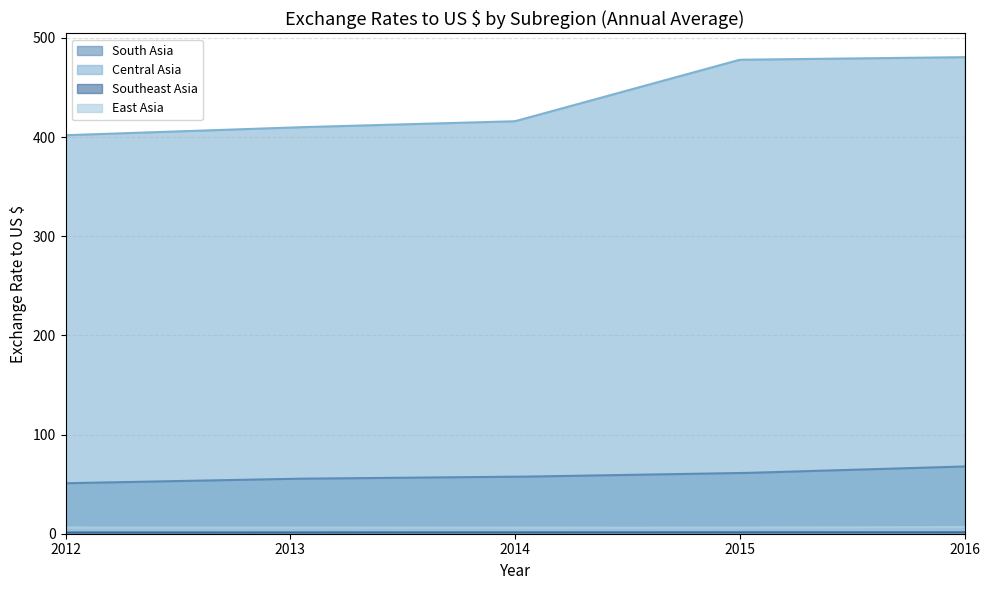

Rank the series at 2015 from highest to lowest value.

Central Asia, South Asia, East Asia, Southeast Asia